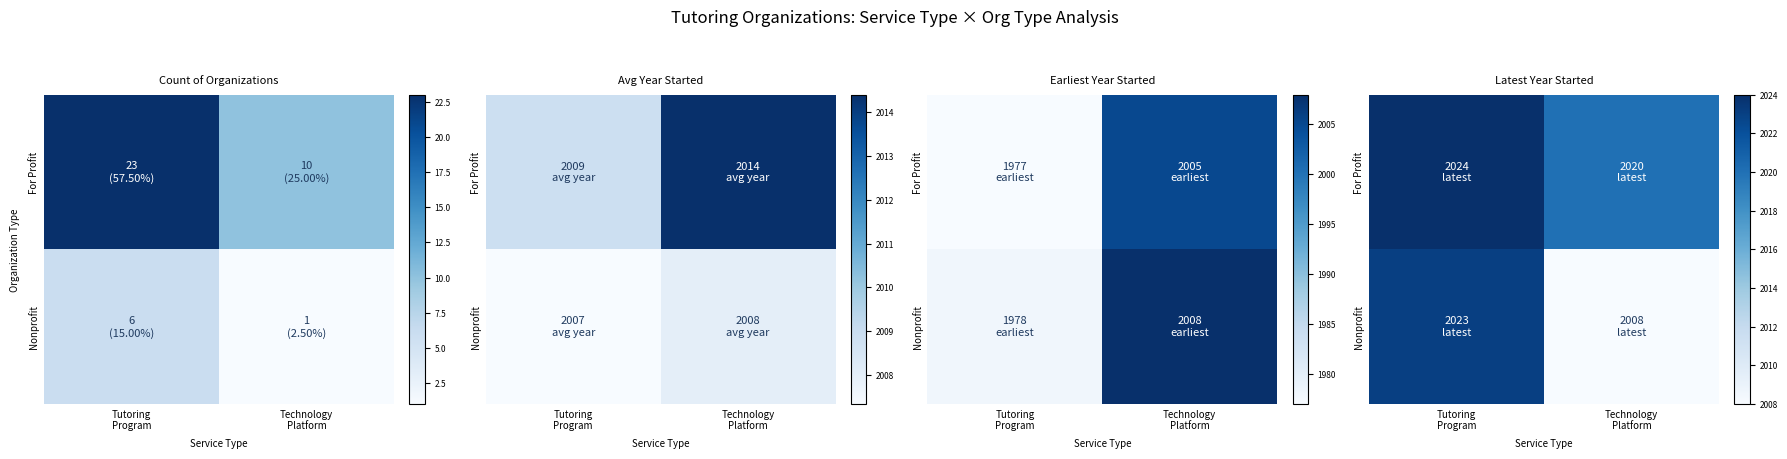

The value of Nonprofit at Technology Platform is 493. True or false?

False